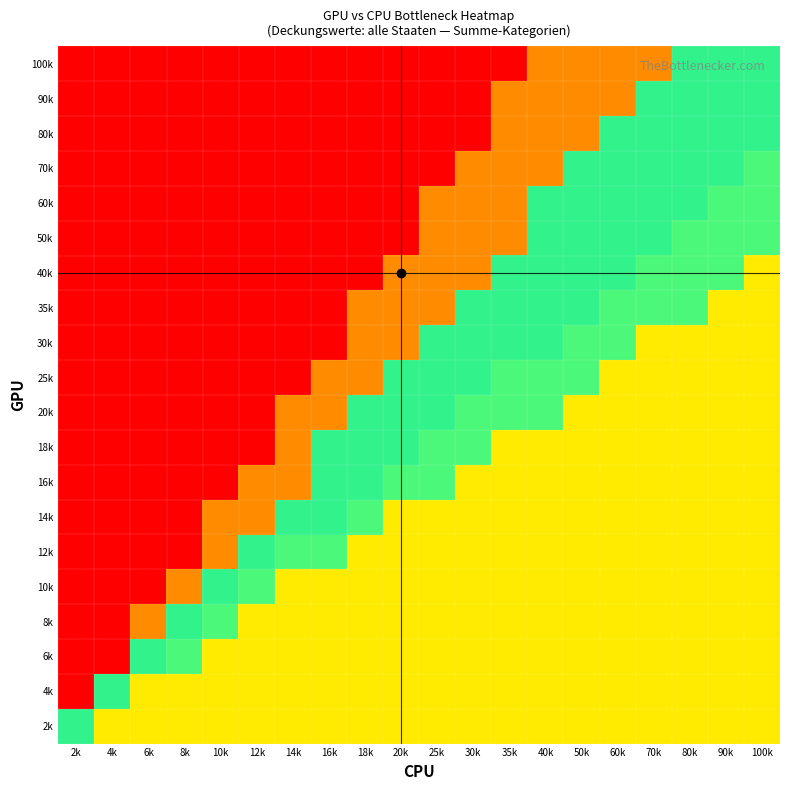

Reading right to left, transcribe all the data shown in this chart.

100k: 100k=0.9	90k=0.9	80k=0.9	70k=0.3	60k=0.3	50k=0.3	40k=0.3	35k=0.0	30k=0.0	25k=0.0	20k=0.0	18k=0.0	16k=0.0	14k=0.0	12k=0.0	10k=0.0	8k=0.0	6k=0.0	4k=0.0	2k=0.0
90k: 100k=0.9	90k=0.9	80k=0.9	70k=0.9	60k=0.3	50k=0.3	40k=0.3	35k=0.3	30k=0.0	25k=0.0	20k=0.0	18k=0.0	16k=0.0	14k=0.0	12k=0.0	10k=0.0	8k=0.0	6k=0.0	4k=0.0	2k=0.0
80k: 100k=0.9	90k=0.9	80k=0.9	70k=0.9	60k=0.9	50k=0.3	40k=0.3	35k=0.3	30k=0.0	25k=0.0	20k=0.0	18k=0.0	16k=0.0	14k=0.0	12k=0.0	10k=0.0	8k=0.0	6k=0.0	4k=0.0	2k=0.0
70k: 100k=0.8	90k=0.9	80k=0.9	70k=0.9	60k=0.9	50k=0.9	40k=0.3	35k=0.3	30k=0.3	25k=0.0	20k=0.0	18k=0.0	16k=0.0	14k=0.0	12k=0.0	10k=0.0	8k=0.0	6k=0.0	4k=0.0	2k=0.0
60k: 100k=0.8	90k=0.8	80k=0.9	70k=0.9	60k=0.9	50k=0.9	40k=0.9	35k=0.3	30k=0.3	25k=0.3	20k=0.0	18k=0.0	16k=0.0	14k=0.0	12k=0.0	10k=0.0	8k=0.0	6k=0.0	4k=0.0	2k=0.0
50k: 100k=0.8	90k=0.8	80k=0.8	70k=0.9	60k=0.9	50k=0.9	40k=0.9	35k=0.3	30k=0.3	25k=0.3	20k=0.0	18k=0.0	16k=0.0	14k=0.0	12k=0.0	10k=0.0	8k=0.0	6k=0.0	4k=0.0	2k=0.0
40k: 100k=0.6	90k=0.8	80k=0.8	70k=0.8	60k=0.9	50k=0.9	40k=0.9	35k=0.9	30k=0.3	25k=0.3	20k=0.3	18k=0.0	16k=0.0	14k=0.0	12k=0.0	10k=0.0	8k=0.0	6k=0.0	4k=0.0	2k=0.0
35k: 100k=0.6	90k=0.6	80k=0.8	70k=0.8	60k=0.8	50k=0.9	40k=0.9	35k=0.9	30k=0.9	25k=0.3	20k=0.3	18k=0.3	16k=0.0	14k=0.0	12k=0.0	10k=0.0	8k=0.0	6k=0.0	4k=0.0	2k=0.0
30k: 100k=0.6	90k=0.6	80k=0.6	70k=0.6	60k=0.8	50k=0.8	40k=0.9	35k=0.9	30k=0.9	25k=0.9	20k=0.3	18k=0.3	16k=0.0	14k=0.0	12k=0.0	10k=0.0	8k=0.0	6k=0.0	4k=0.0	2k=0.0
25k: 100k=0.6	90k=0.6	80k=0.6	70k=0.6	60k=0.6	50k=0.8	40k=0.8	35k=0.8	30k=0.9	25k=0.9	20k=0.9	18k=0.3	16k=0.3	14k=0.0	12k=0.0	10k=0.0	8k=0.0	6k=0.0	4k=0.0	2k=0.0
20k: 100k=0.6	90k=0.6	80k=0.6	70k=0.6	60k=0.6	50k=0.6	40k=0.8	35k=0.8	30k=0.8	25k=0.9	20k=0.9	18k=0.9	16k=0.3	14k=0.3	12k=0.0	10k=0.0	8k=0.0	6k=0.0	4k=0.0	2k=0.0
18k: 100k=0.6	90k=0.6	80k=0.6	70k=0.6	60k=0.6	50k=0.6	40k=0.6	35k=0.6	30k=0.8	25k=0.8	20k=0.9	18k=0.9	16k=0.9	14k=0.3	12k=0.0	10k=0.0	8k=0.0	6k=0.0	4k=0.0	2k=0.0
16k: 100k=0.6	90k=0.6	80k=0.6	70k=0.6	60k=0.6	50k=0.6	40k=0.6	35k=0.6	30k=0.6	25k=0.8	20k=0.8	18k=0.9	16k=0.9	14k=0.3	12k=0.3	10k=0.0	8k=0.0	6k=0.0	4k=0.0	2k=0.0
14k: 100k=0.6	90k=0.6	80k=0.6	70k=0.6	60k=0.6	50k=0.6	40k=0.6	35k=0.6	30k=0.6	25k=0.6	20k=0.6	18k=0.8	16k=0.9	14k=0.9	12k=0.3	10k=0.3	8k=0.0	6k=0.0	4k=0.0	2k=0.0
12k: 100k=0.6	90k=0.6	80k=0.6	70k=0.6	60k=0.6	50k=0.6	40k=0.6	35k=0.6	30k=0.6	25k=0.6	20k=0.6	18k=0.6	16k=0.8	14k=0.8	12k=0.9	10k=0.3	8k=0.0	6k=0.0	4k=0.0	2k=0.0
10k: 100k=0.6	90k=0.6	80k=0.6	70k=0.6	60k=0.6	50k=0.6	40k=0.6	35k=0.6	30k=0.6	25k=0.6	20k=0.6	18k=0.6	16k=0.6	14k=0.6	12k=0.8	10k=0.9	8k=0.3	6k=0.0	4k=0.0	2k=0.0
8k: 100k=0.6	90k=0.6	80k=0.6	70k=0.6	60k=0.6	50k=0.6	40k=0.6	35k=0.6	30k=0.6	25k=0.6	20k=0.6	18k=0.6	16k=0.6	14k=0.6	12k=0.6	10k=0.8	8k=0.9	6k=0.3	4k=0.0	2k=0.0
6k: 100k=0.6	90k=0.6	80k=0.6	70k=0.6	60k=0.6	50k=0.6	40k=0.6	35k=0.6	30k=0.6	25k=0.6	20k=0.6	18k=0.6	16k=0.6	14k=0.6	12k=0.6	10k=0.6	8k=0.8	6k=0.9	4k=0.0	2k=0.0
4k: 100k=0.6	90k=0.6	80k=0.6	70k=0.6	60k=0.6	50k=0.6	40k=0.6	35k=0.6	30k=0.6	25k=0.6	20k=0.6	18k=0.6	16k=0.6	14k=0.6	12k=0.6	10k=0.6	8k=0.6	6k=0.6	4k=0.9	2k=0.0
2k: 100k=0.6	90k=0.6	80k=0.6	70k=0.6	60k=0.6	50k=0.6	40k=0.6	35k=0.6	30k=0.6	25k=0.6	20k=0.6	18k=0.6	16k=0.6	14k=0.6	12k=0.6	10k=0.6	8k=0.6	6k=0.6	4k=0.6	2k=0.9